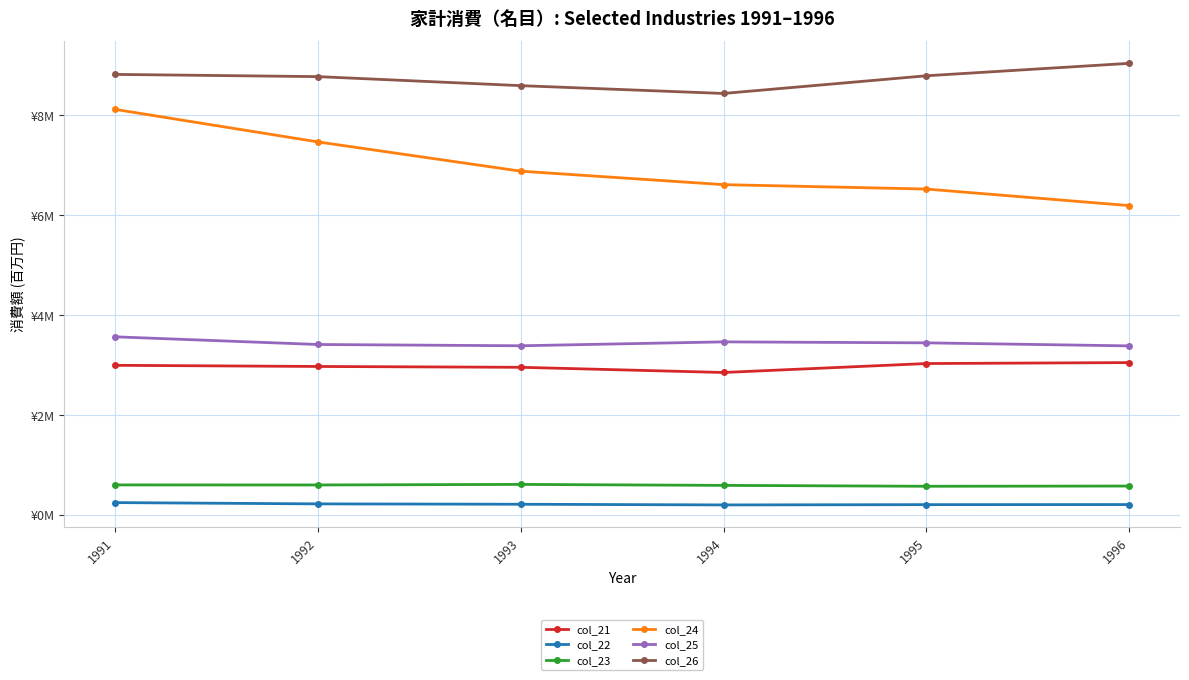

What is the value of the col_25 point at the 3rd from the left?

3388413.0